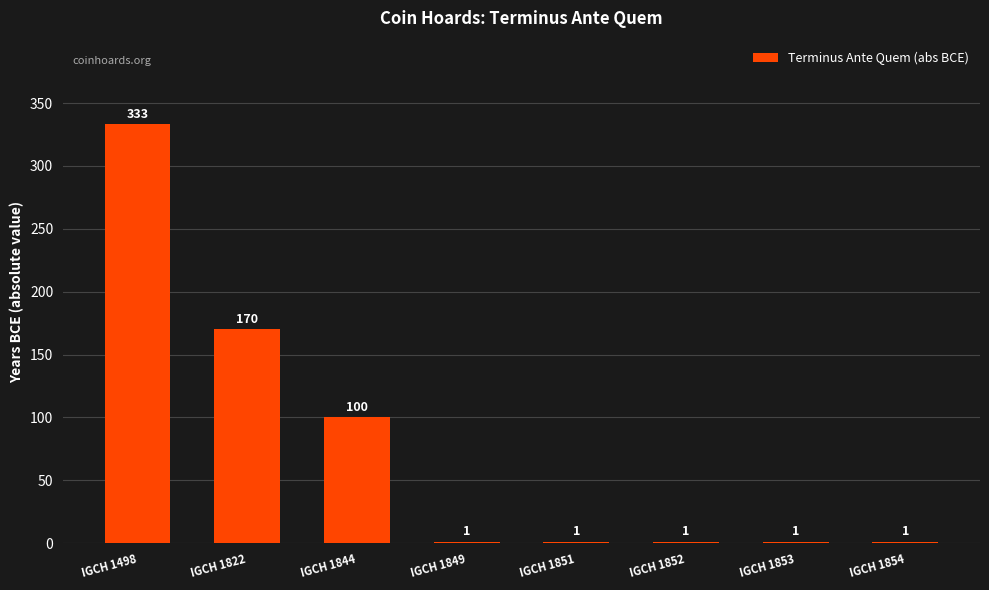

Which category has the highest value across all series?

IGCH 1498